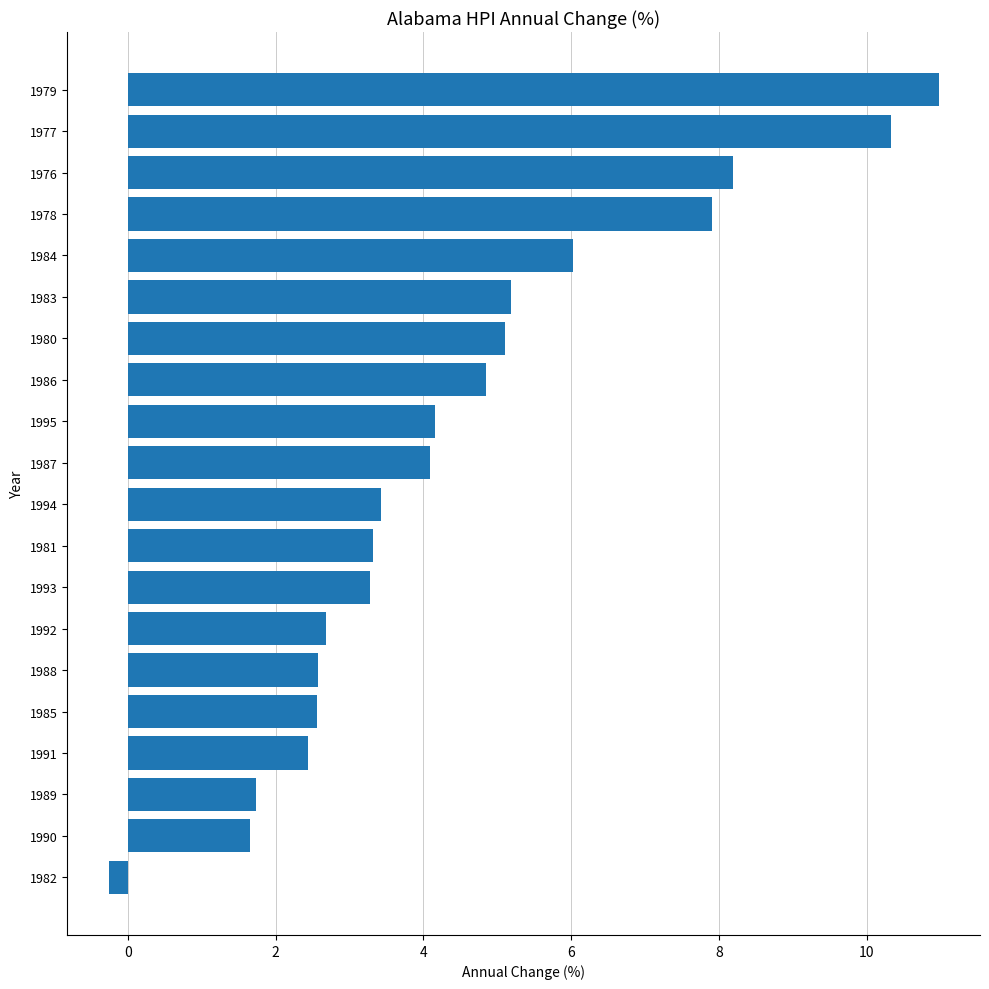

Does the chart contain stacked bars?

No